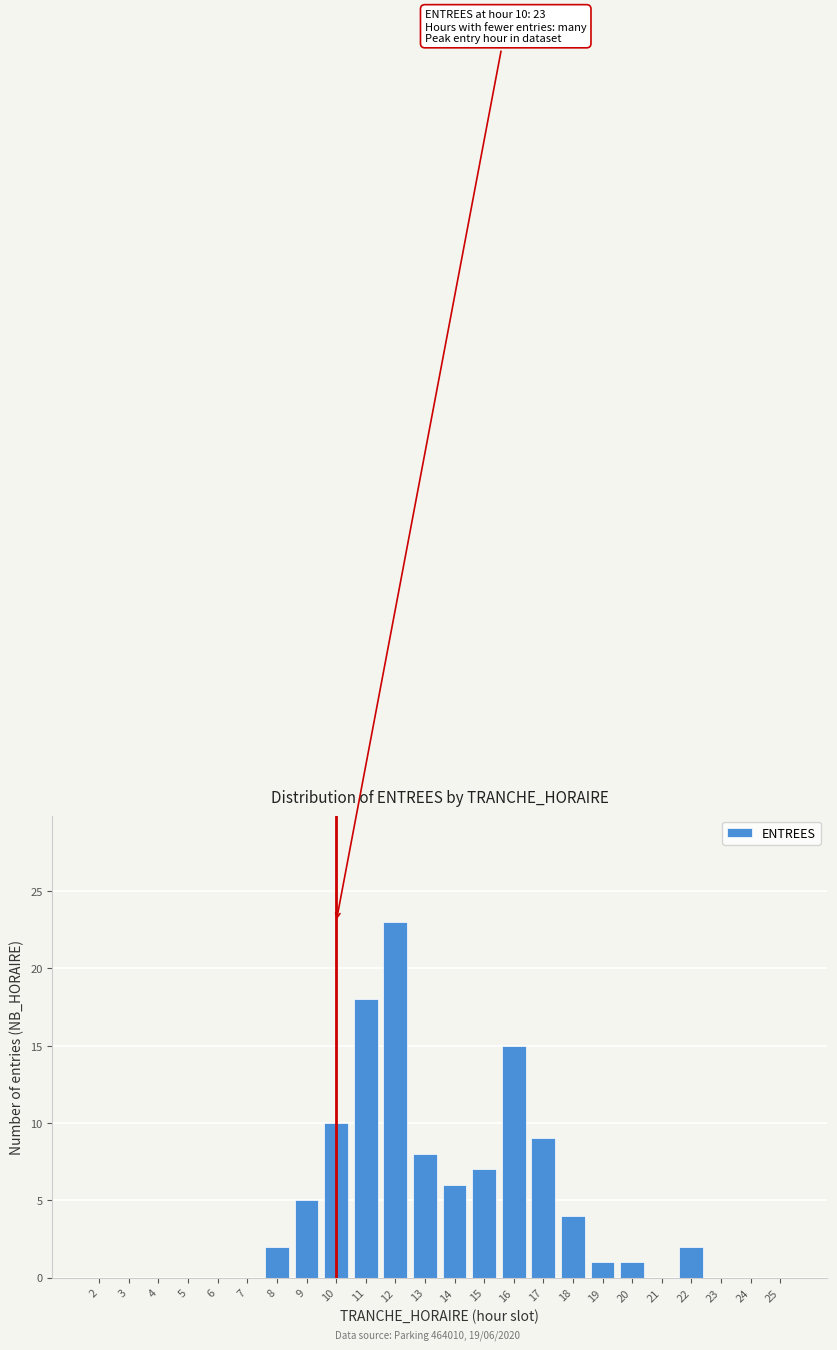

Reading right to left, transcribe all the data shown in this chart.

25=0	24=0	23=0	22=2	21=0	20=1	19=1	18=4	17=9	16=15	15=7	14=6	13=8	12=23	11=18	10=10	9=5	8=2	7=0	6=0	5=0	4=0	3=0	2=0